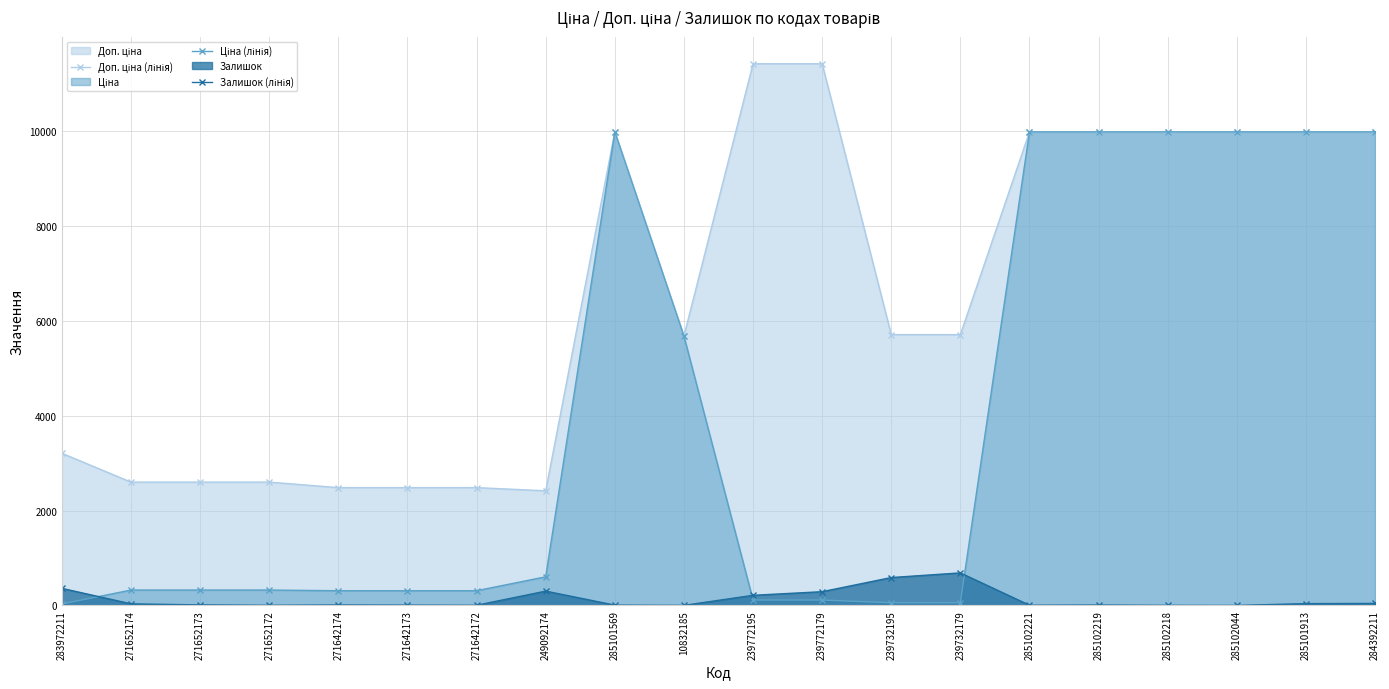

What is the total value across all series at 249092174?

3320.6